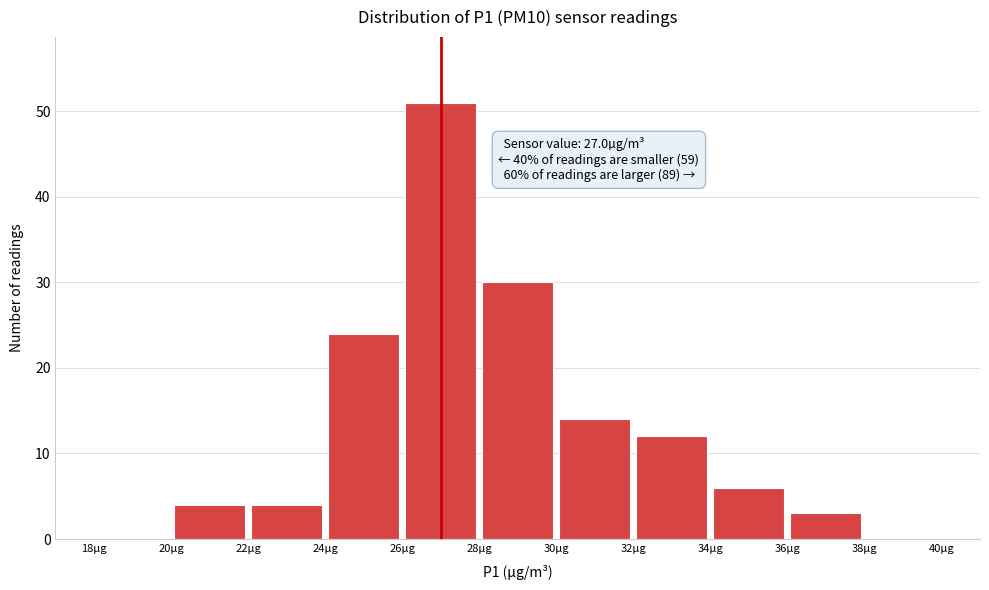

Over which range of the x-axis is the bar tallest?

26 to 28